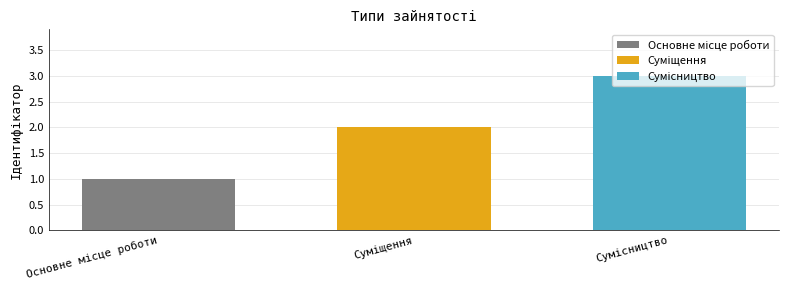

How many bars are there in total?

3